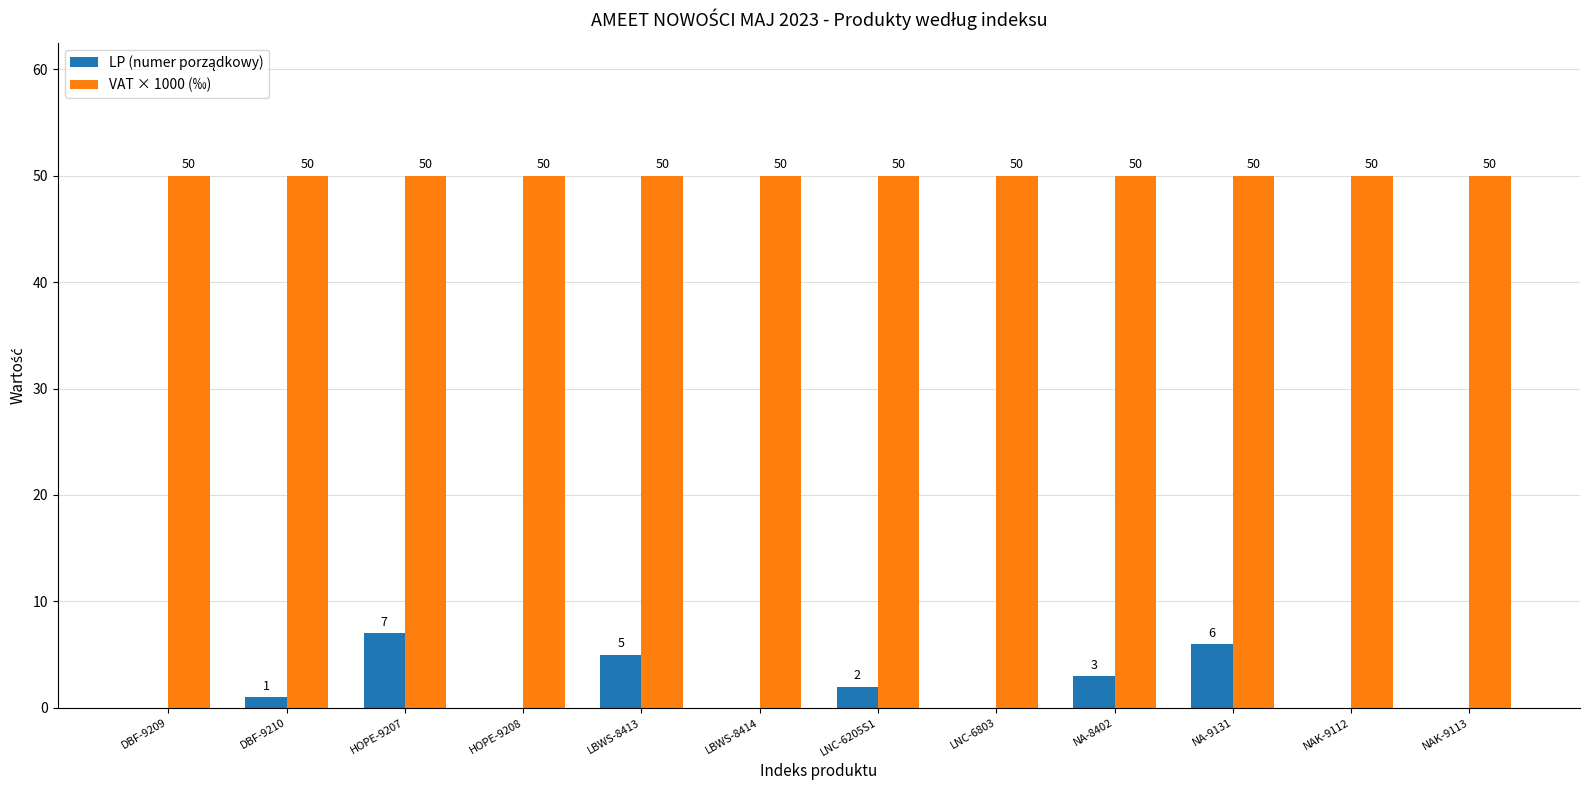

Count the number of data series in this chart.

2